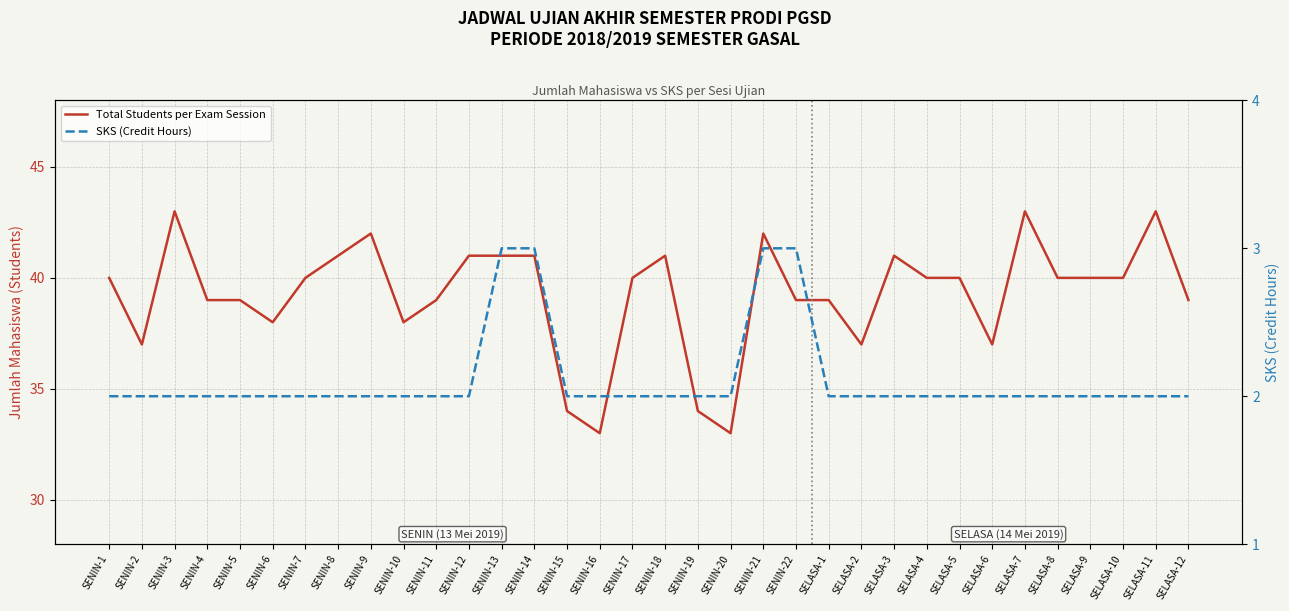

Rank the series by their maximum value, from lowest to highest.

SKS (Credit Hours), Total Students per Exam Session